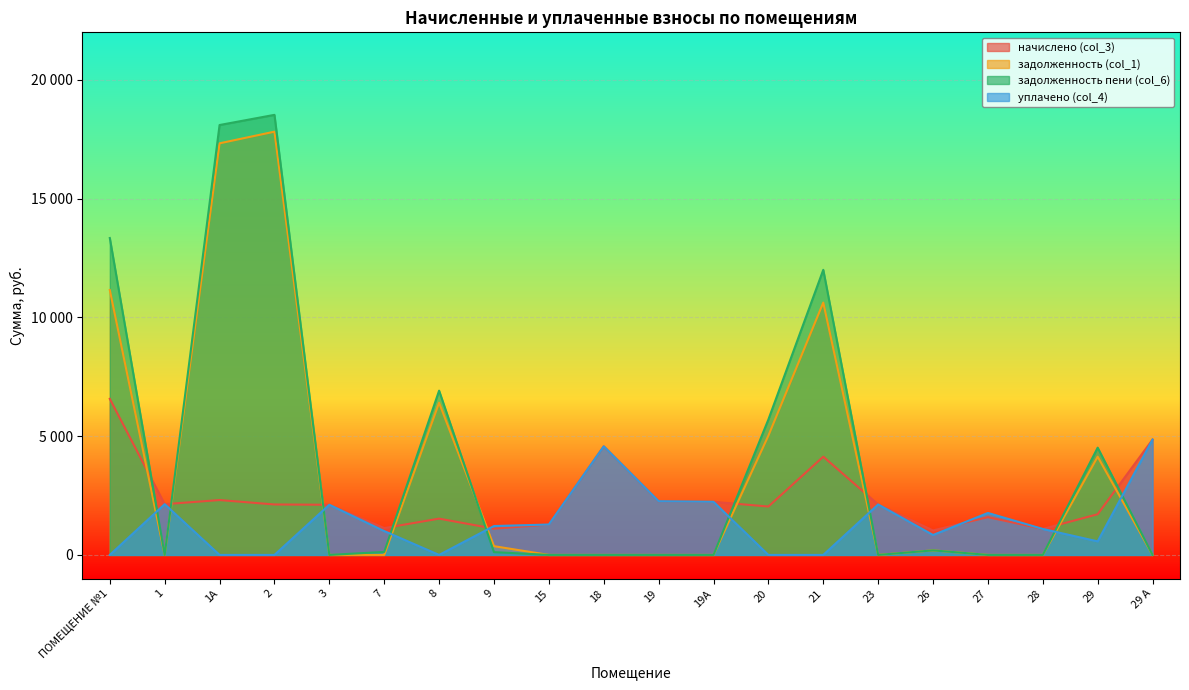

The value of начислено (col_3) at 26 is 1030.9. True or false?

True